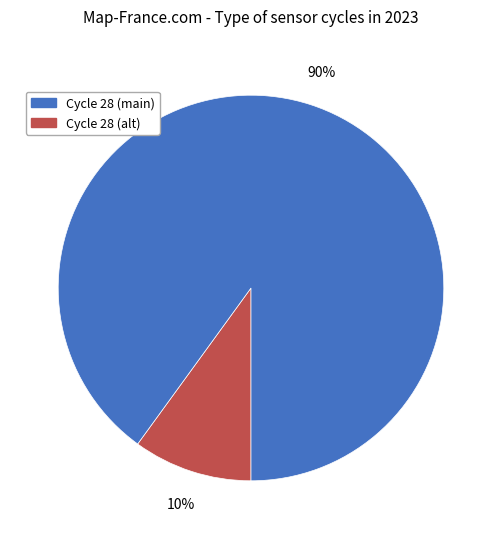

To the nearest percent, what is the difference between the largest and smallest slice percentages?

80%